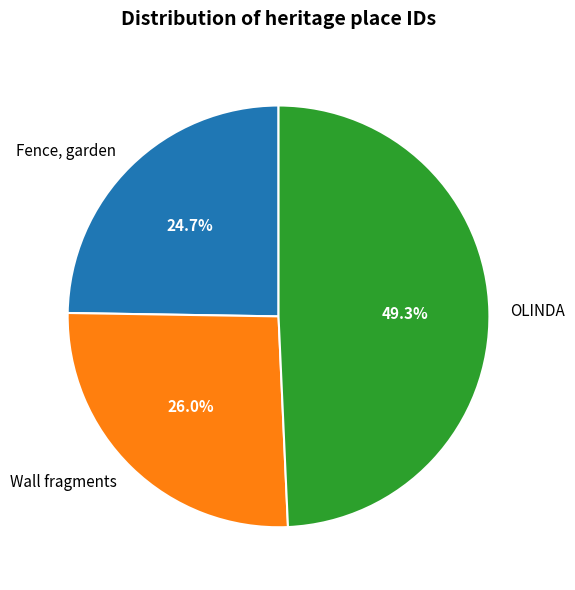

The Wall fragments slice represents 14% of the pie. True or false?

False